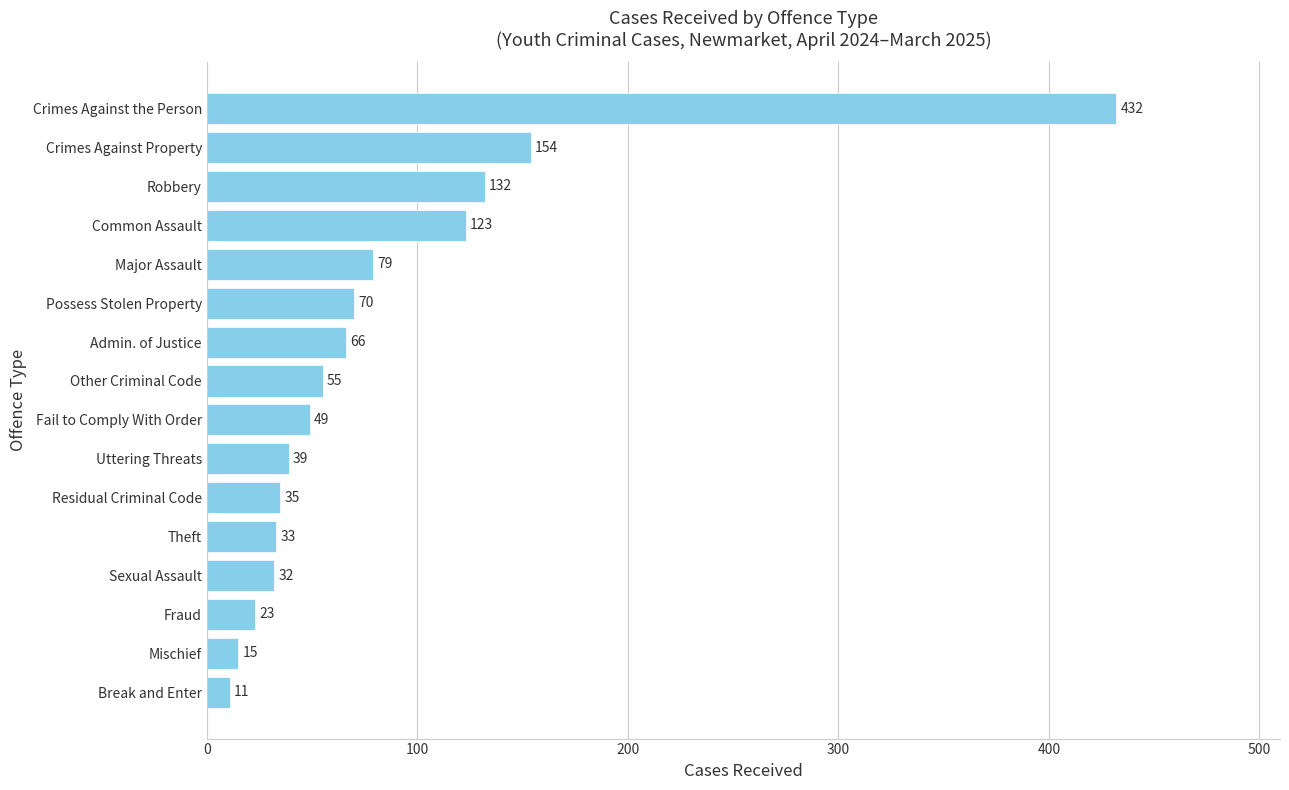

How many distinct data groups are displayed?

1